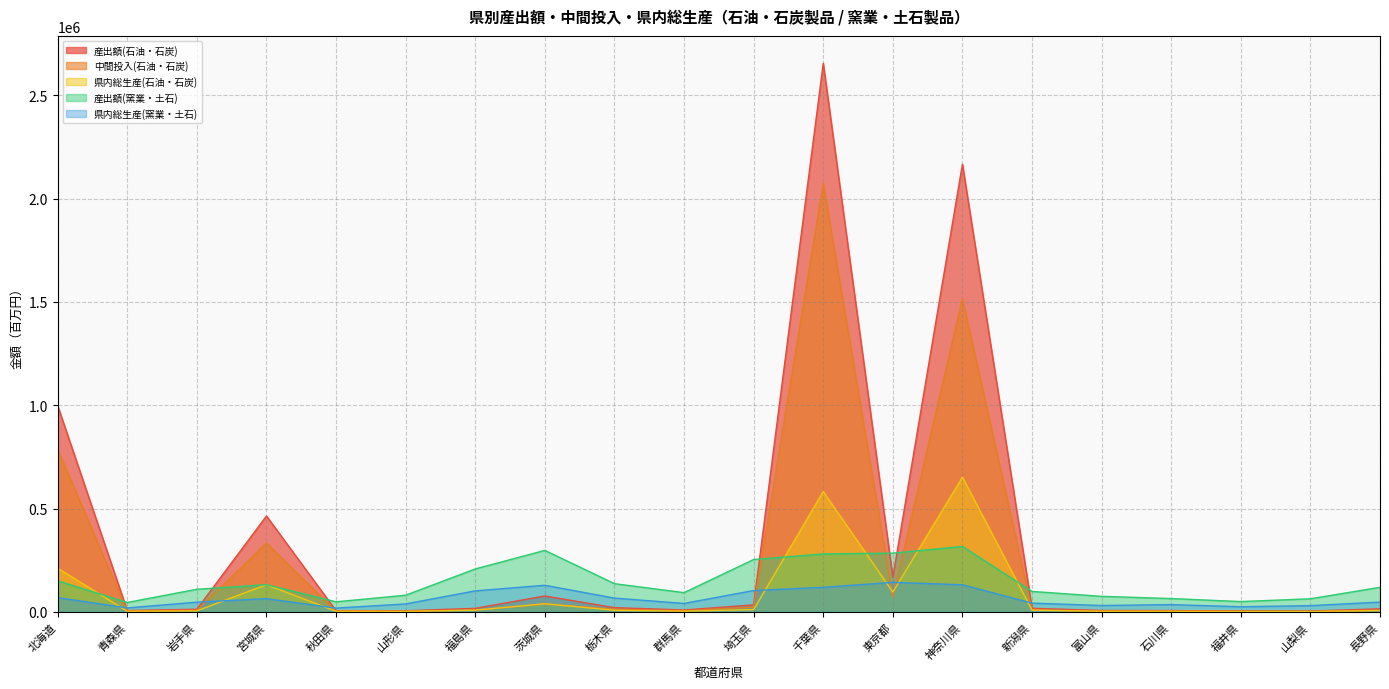

Which category has the lowest value in the 産出額(窯業・土石) series?

青森県